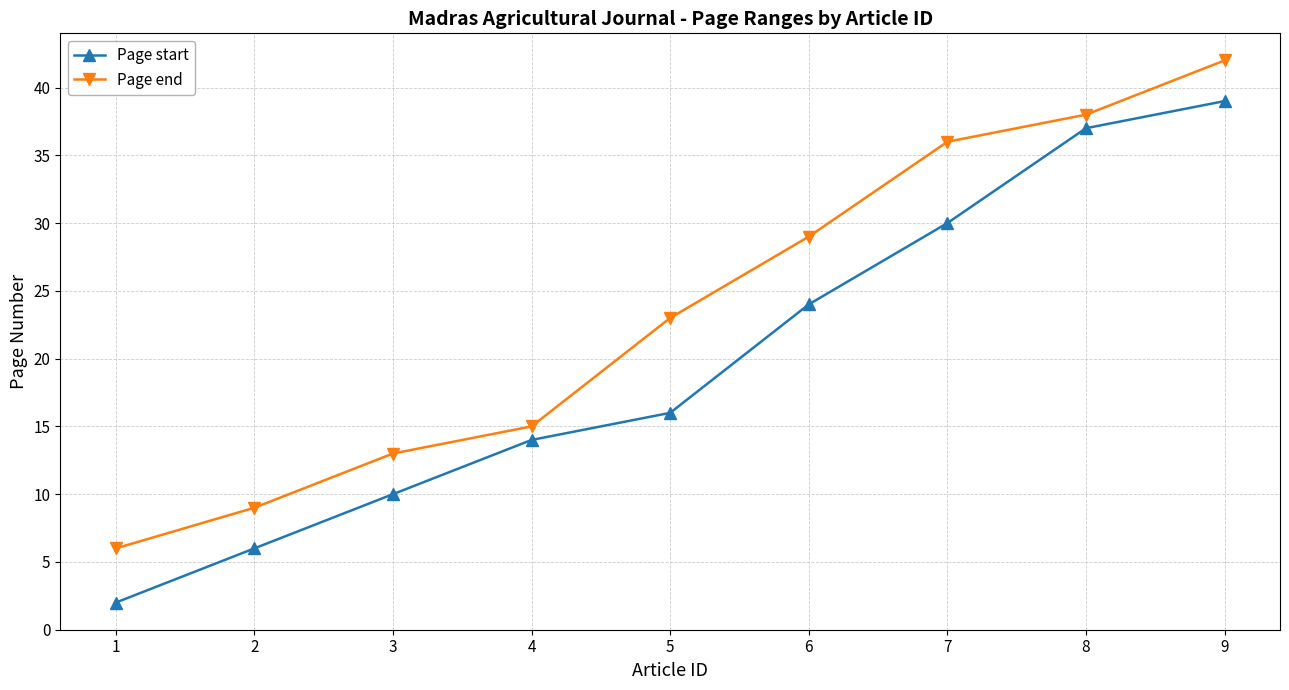

Between 8 and 9, which series saw the biggest shift?

Page end